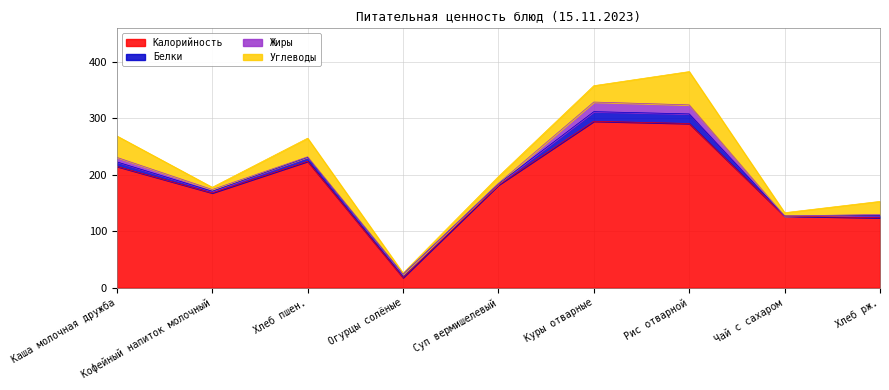

True or false: Калорийность and Углеводы cross at least once.

False